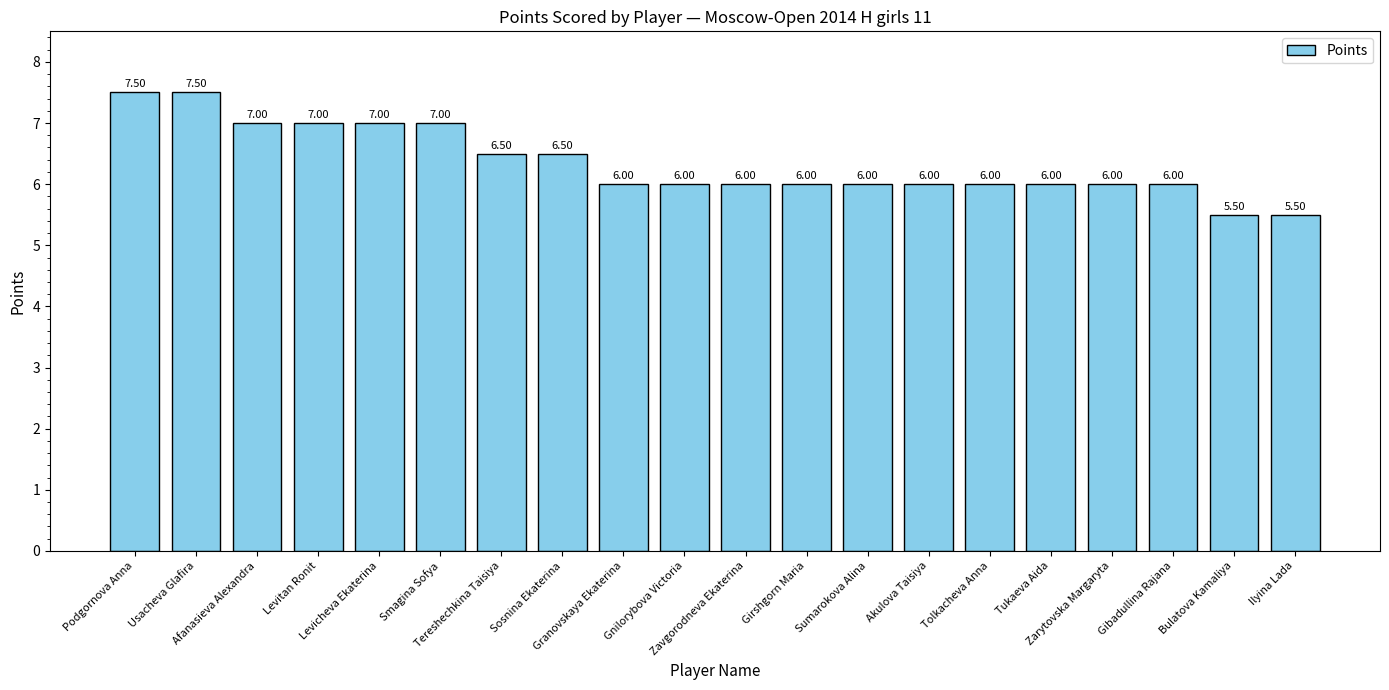

What is the difference between the second highest and second lowest values?

2.0